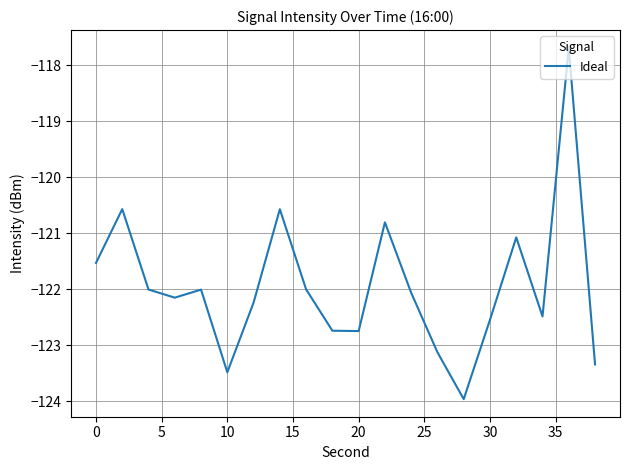

What is the greatest value displayed?

-117.7